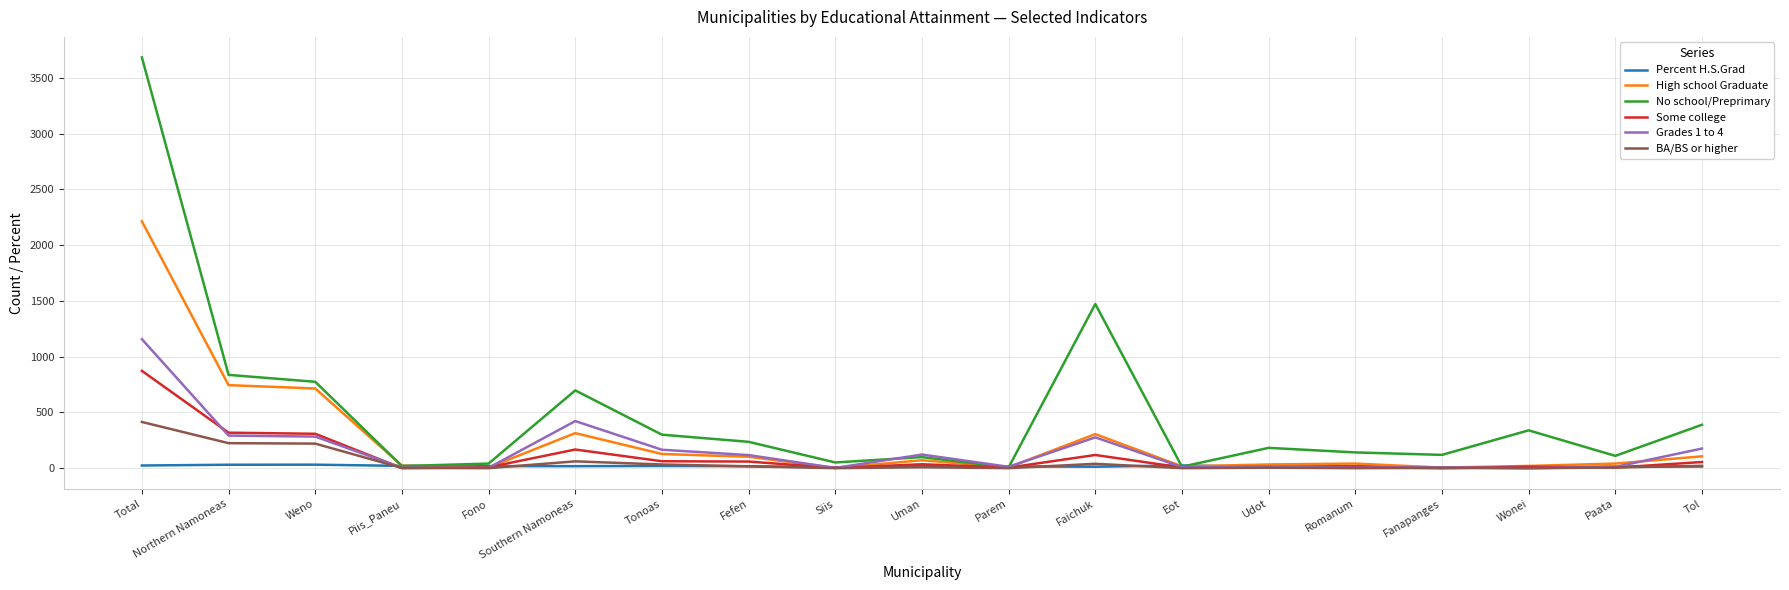

Which series has the largest total across all categories?

No school/Preprimary